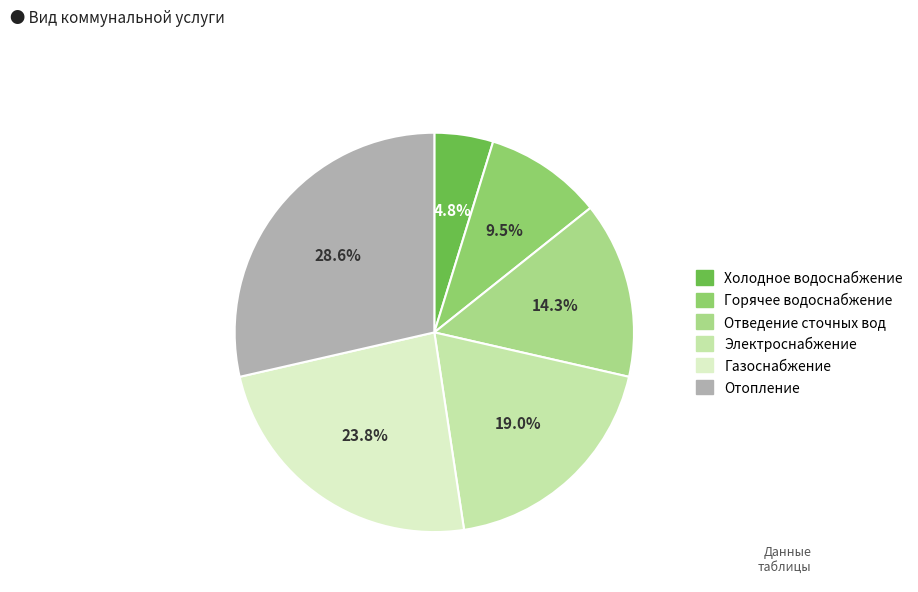

To the nearest percent, what is the difference between the largest and smallest slice percentages?

24%